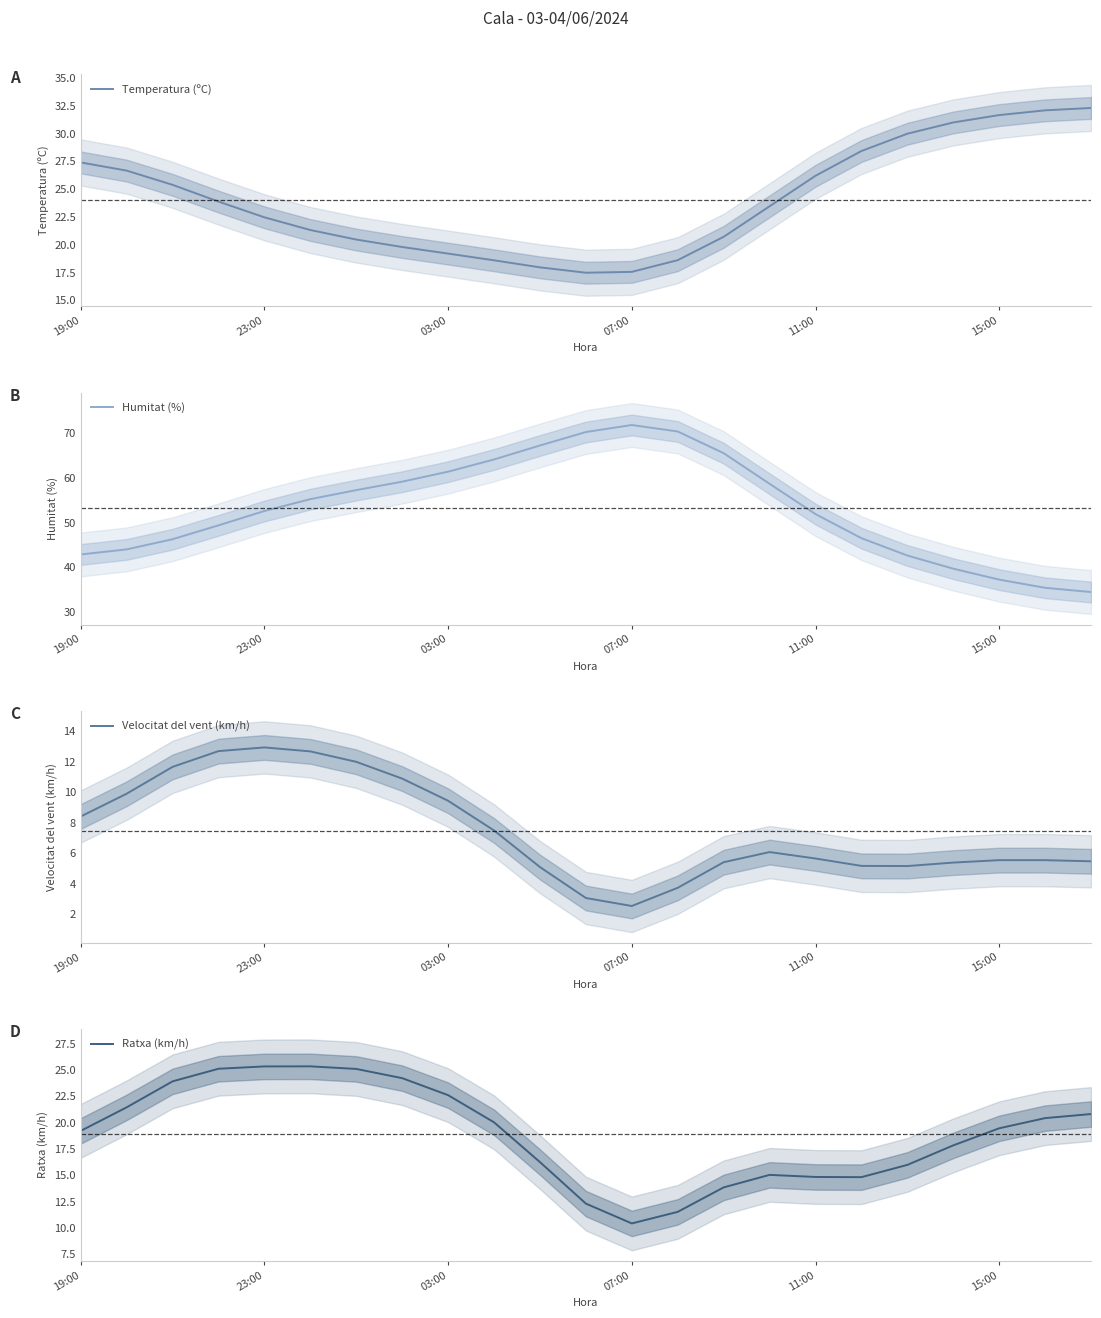

The Temperatura (ºC) series shows 22.5 at 23:00. True or false?

True